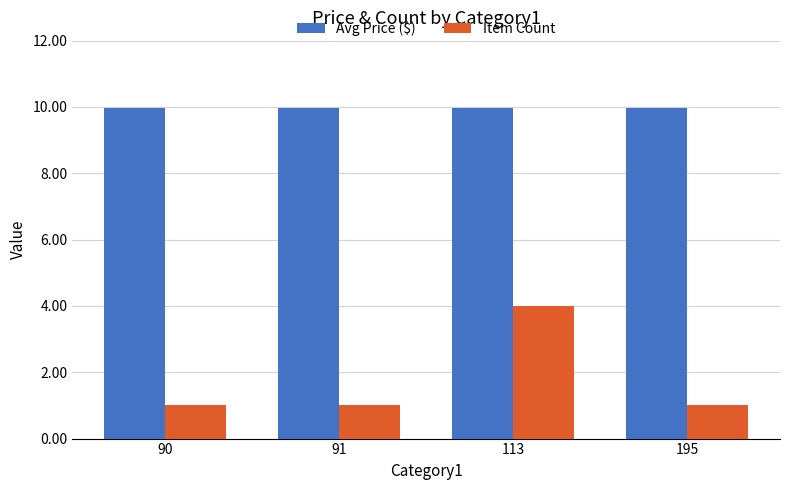

The value of Item Count at 91 is 1.0. True or false?

True